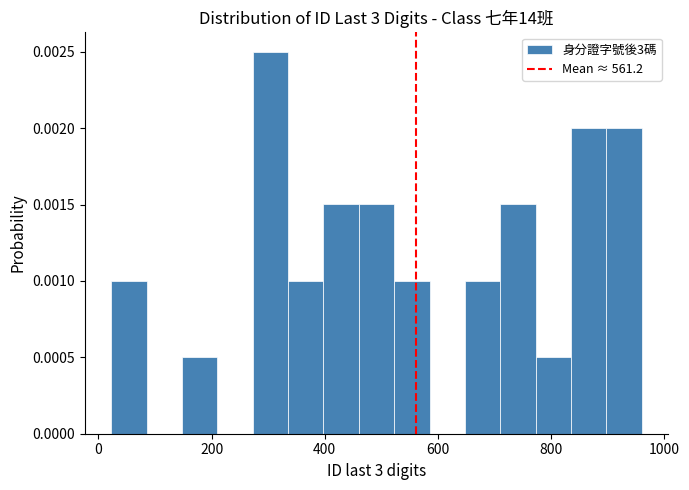

Read against the x-axis, roughly where is the centre of the tallest bar?

300